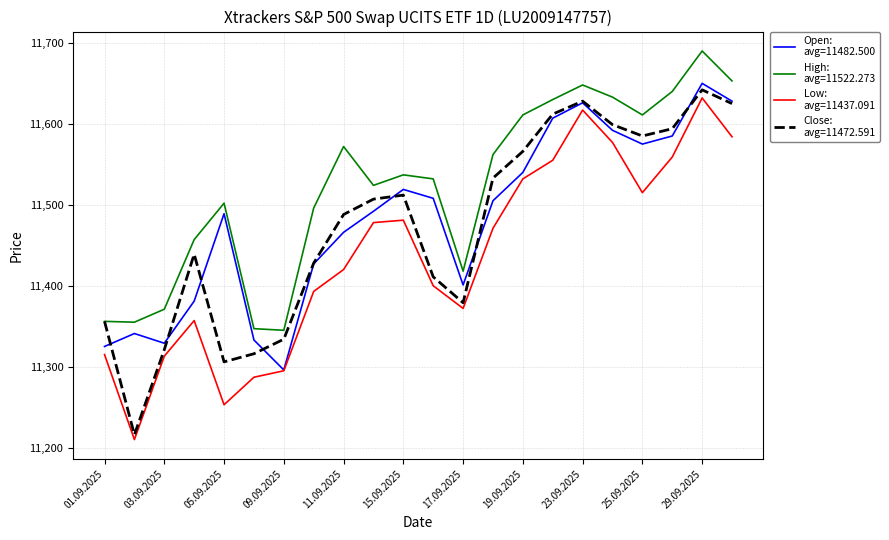

What is the greatest value displayed?

11690